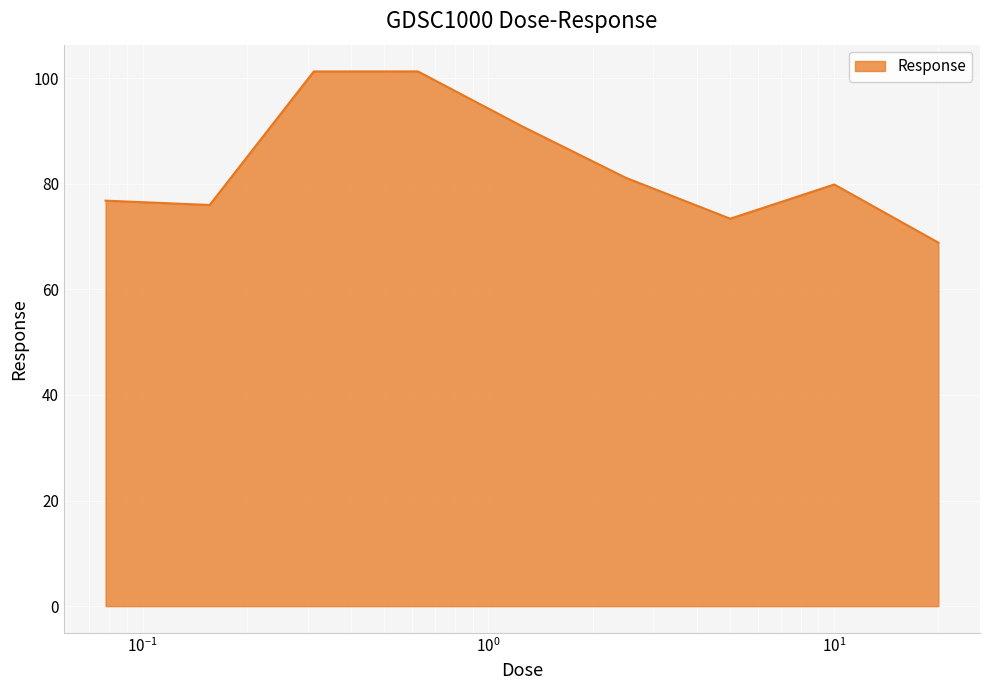

What is the maximum value shown in the chart?

101.2